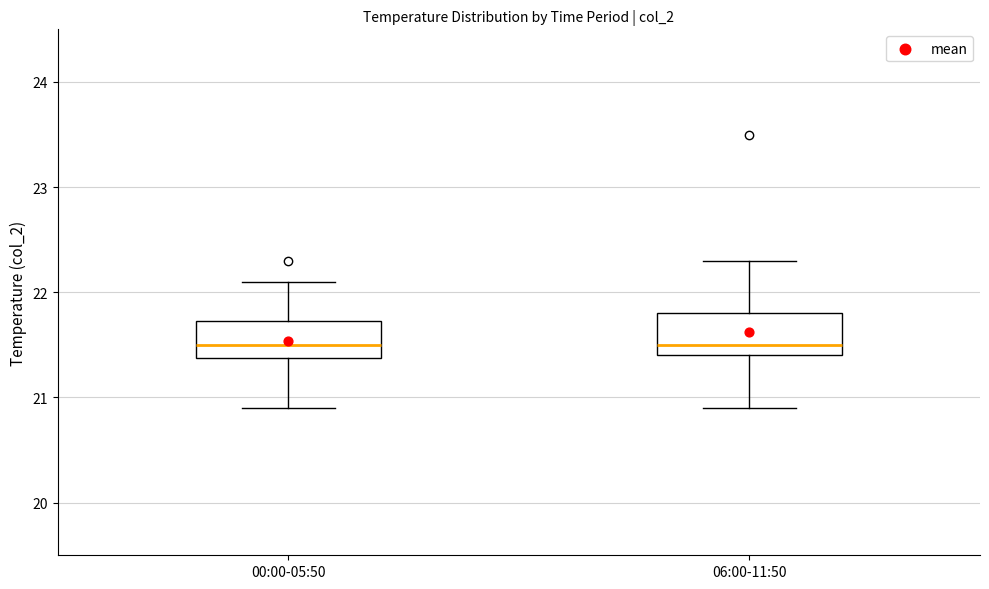

Reading left to right, read every box against the y-axis: the position of its median line, the range the box covers, and the ends of its whiskers. The values are not printed on the chart, so give them approximately, as read against the axis.

00:00-05:50: median 21.5, box 21.4 to 21.7, whiskers 20.9 to 22.1
06:00-11:50: median 21.5, box 21.4 to 21.8, whiskers 20.9 to 22.3